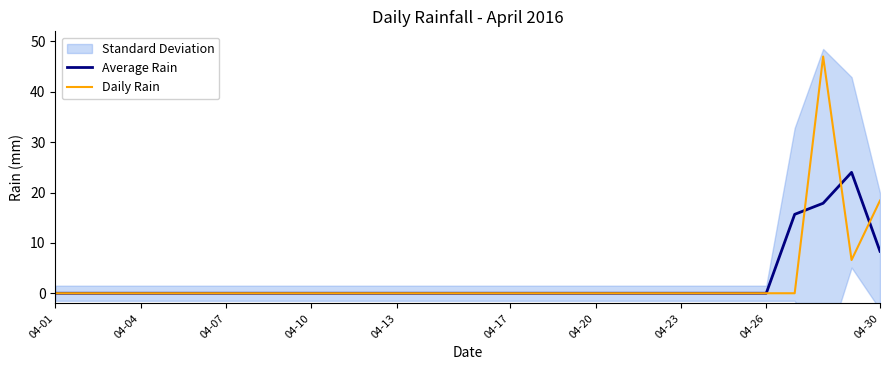

Between which two adjacent categories do Average Rain and Daily Rain first intersect?

26 and 27